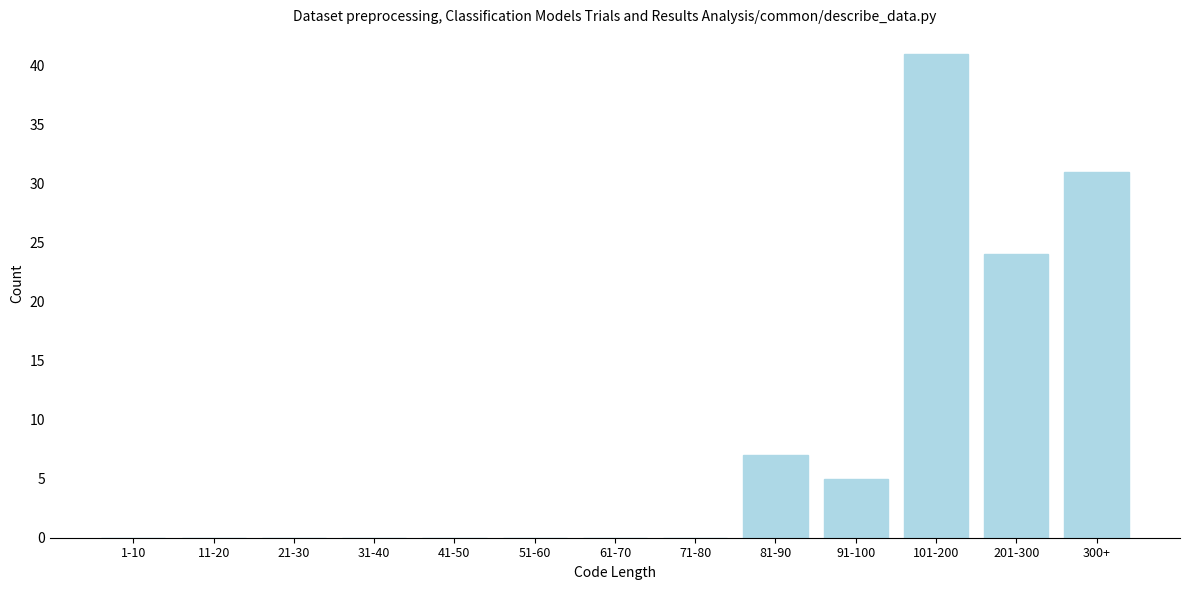

Reading left to right, list all the values displayed in this chart.

1-10=0	11-20=0	21-30=0	31-40=0	41-50=0	51-60=0	61-70=0	71-80=0	81-90=7	91-100=5	101-200=41	201-300=24	300+=31